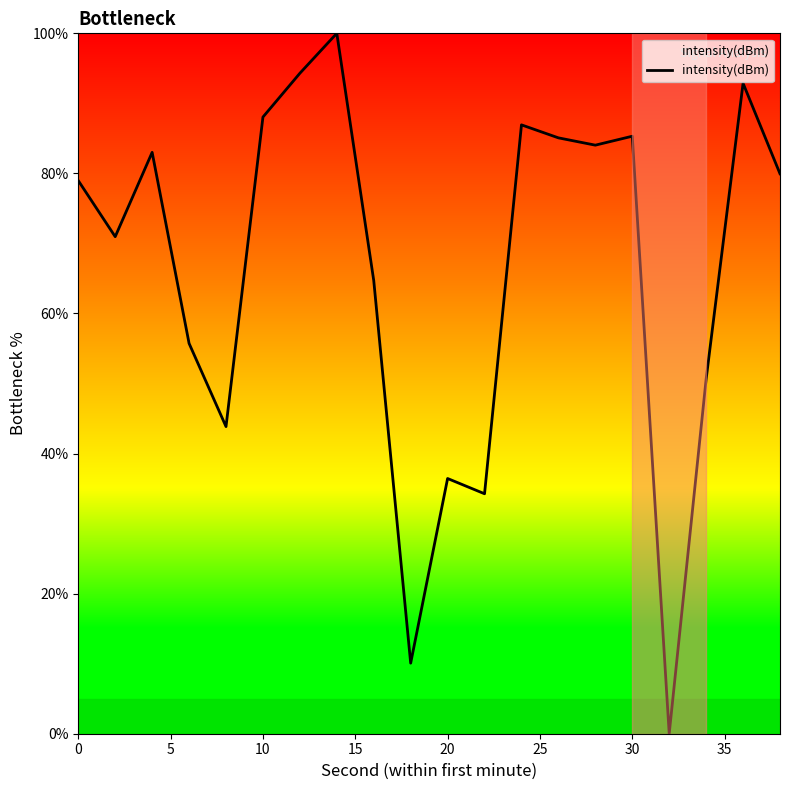

Is this an area chart (filled region under the line)?

No